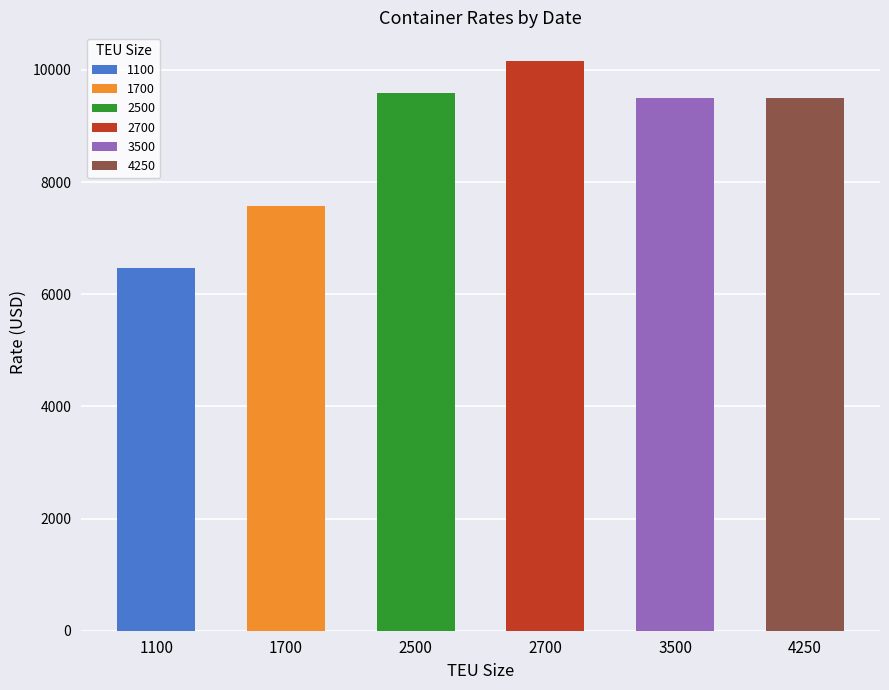

Does the chart contain stacked bars?

No